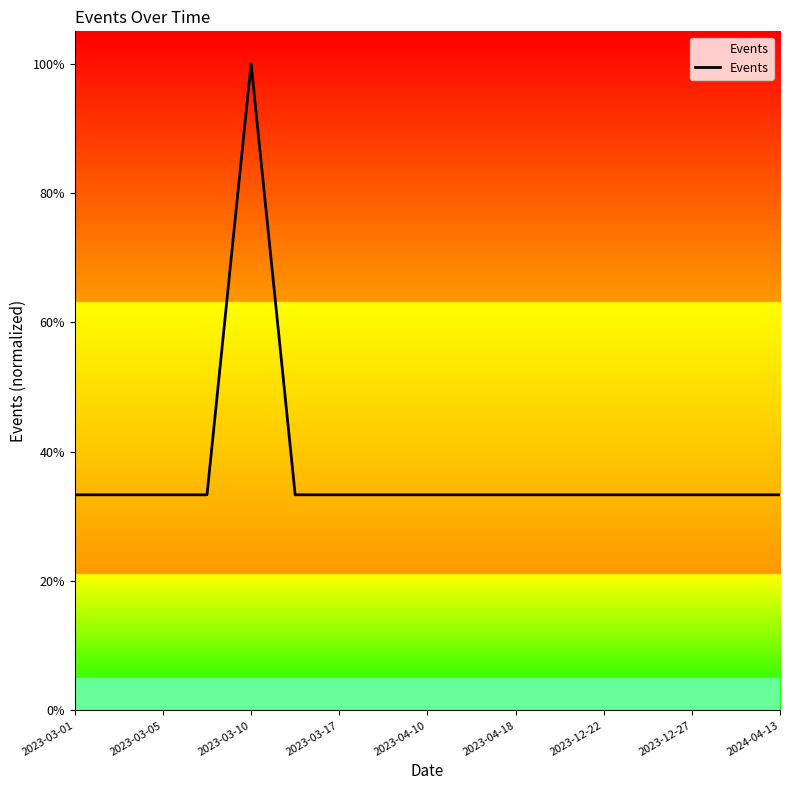

What is the sum of all values?

6.3